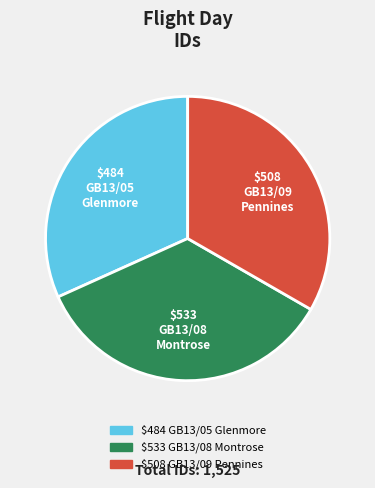

Is there any slice that represents more than half of the pie?

No